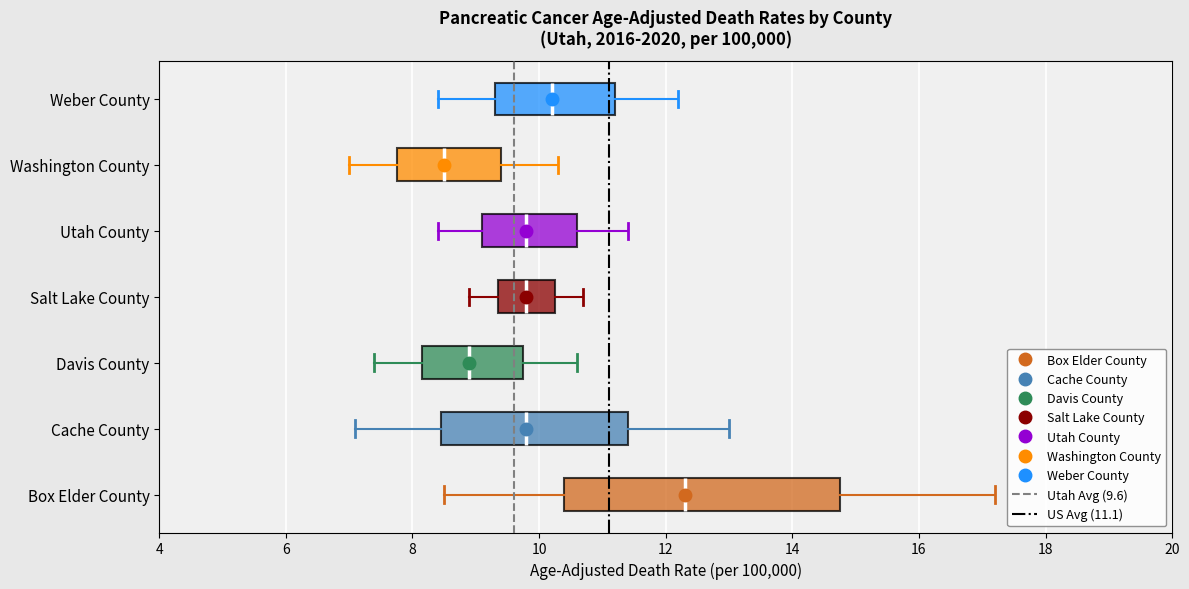

Reading bottom to top, read every box against the x-axis: the position of its median line, the range the box covers, and the ends of its whiskers. The values are not printed on the chart, so give them approximately, as read against the axis.

Box Elder County: median 12.4, box 10.4 to 14.8, whiskers 8.6 to 17.2
Cache County: median 9.8, box 8.4 to 11.4, whiskers 7.2 to 13.0
Davis County: median 9.0, box 8.2 to 9.8, whiskers 7.4 to 10.6
Salt Lake County: median 9.8, box 9.4 to 10.2, whiskers 9.0 to 10.8
Utah County: median 9.8, box 9.2 to 10.6, whiskers 8.4 to 11.4
Washington County: median 8.6, box 7.8 to 9.4, whiskers 7.0 to 10.4
Weber County: median 10.2, box 9.4 to 11.2, whiskers 8.4 to 12.2